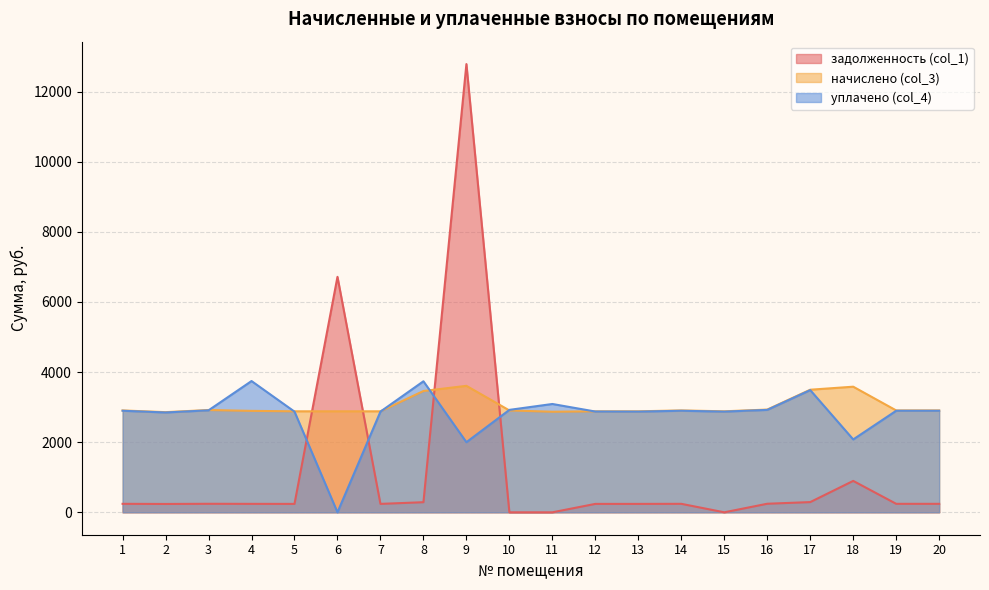

Reading right to left, transcribe all the data shown in this chart.

задолженность (col_1): 242.1	242.1	895.7	291.4	244.2	0.0	242.1	240.1	240.1	0.0	0.0	12784.4	288.3	240.1	6716.2	240.1	241.1	243.2	238.0	242.1
начислено (col_3): 2905.7	2905.7	3582.8	3496.6	2930.3	2881.0	2905.7	2881.0	2881.0	2868.7	2905.7	3607.4	3459.7	2881.0	2881.0	2881.0	2893.3	2917.9	2856.4	2905.7
уплачено (col_4): 2896.5	2896.5	2078.6	3485.5	2921.0	2871.8	2896.5	2871.8	2874.2	3089.6	2921.6	2000.0	3737.1	2871.8	0.0	2871.8	3743.9	2908.7	2847.3	2896.5